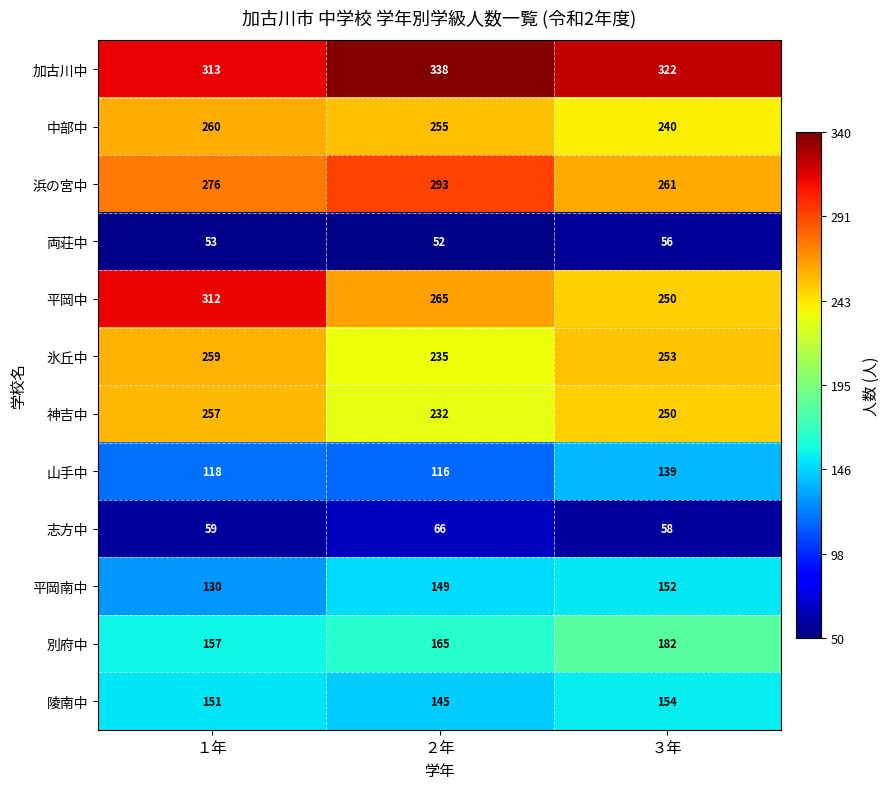

The value of 志方中 at ３年 is 20. True or false?

False